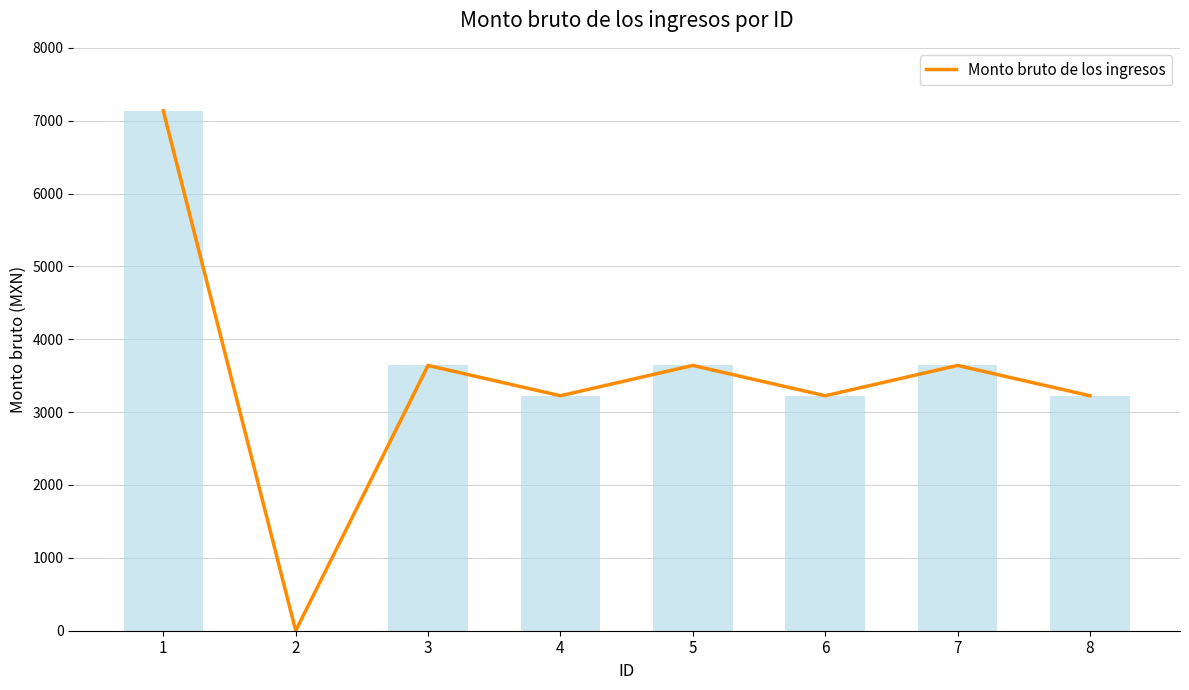

How many data points are above 3641?

1